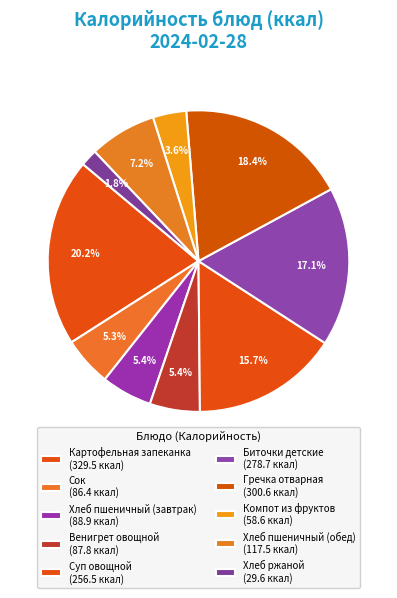

How many segments does this pie chart have?

10